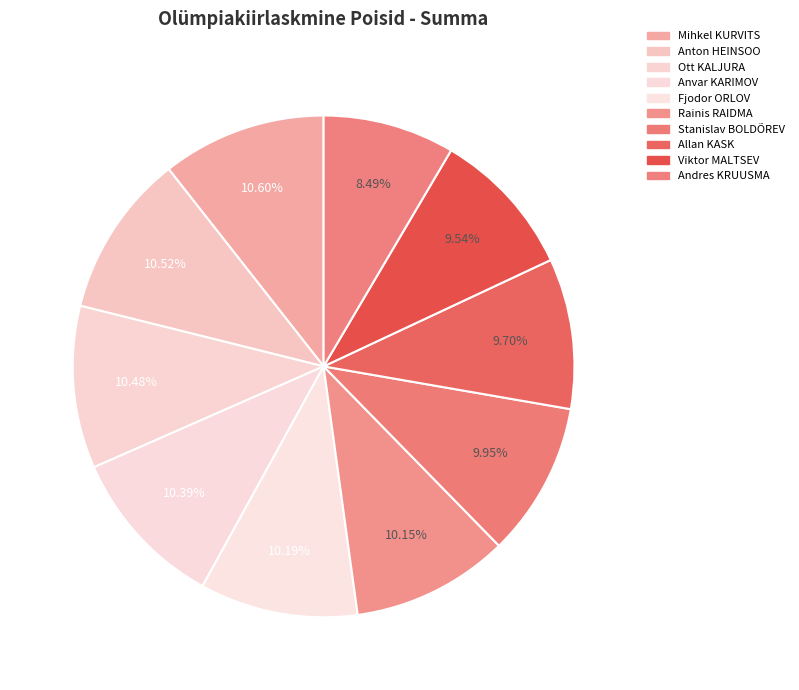

Rank the categories by value from lowest to highest.

Andres KRUUSMA, Viktor MALTSEV, Allan KASK, Stanislav BOLDÕREV, Rainis RAIDMA, Fjodor ORLOV, Anvar KARIMOV, Ott KALJURA, Anton HEINSOO, Mihkel KURVITS